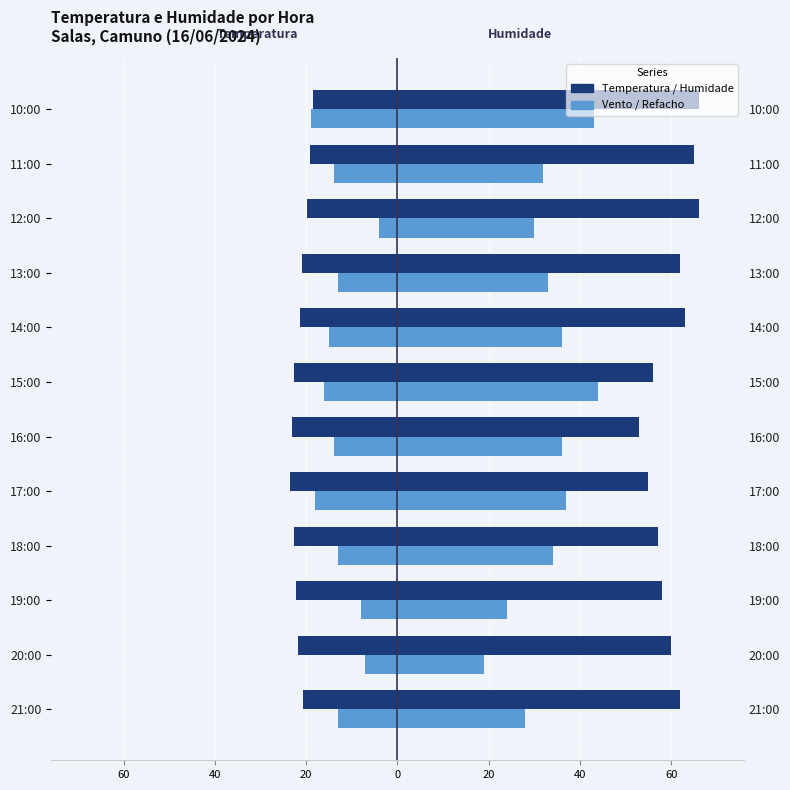

Count the number of categories in the chart.

12